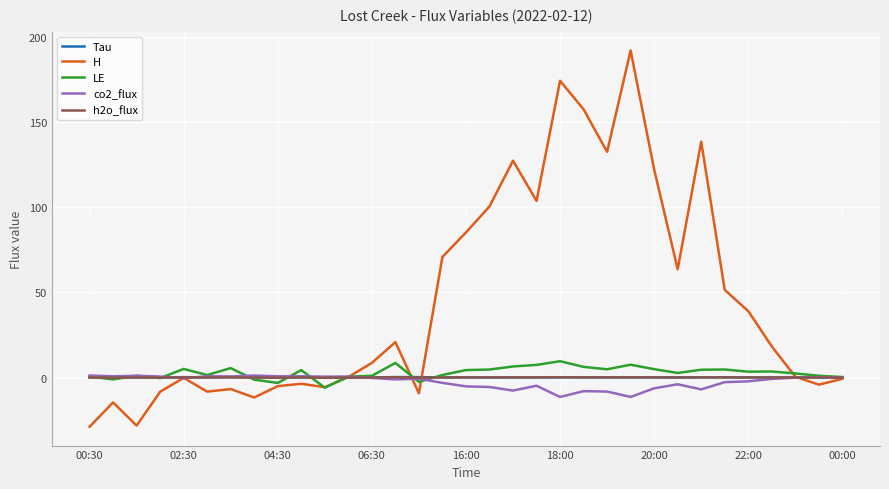

Which series has the largest total across all categories?

H